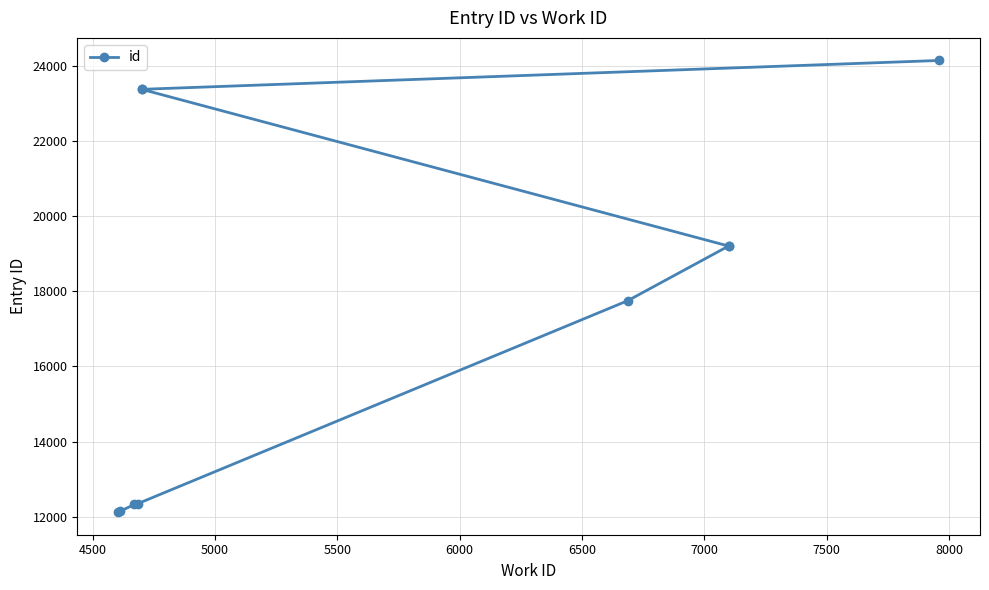

What is the greatest value displayed?

24139